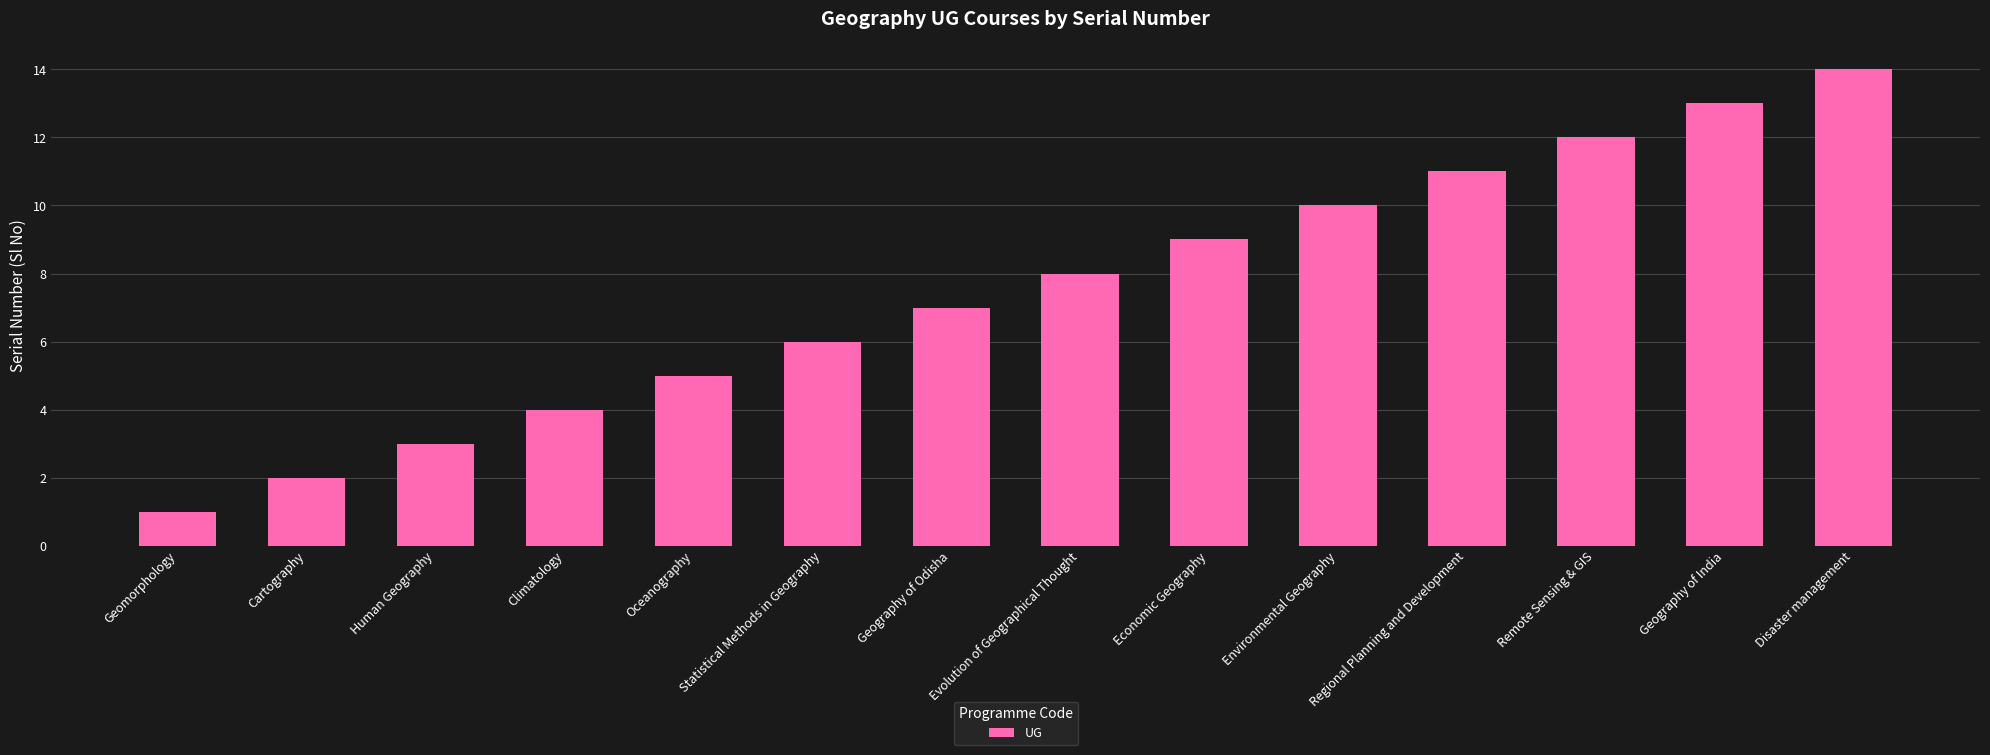

Approximately how many times larger is the value at Cartography compared to Oceanography?

0.4